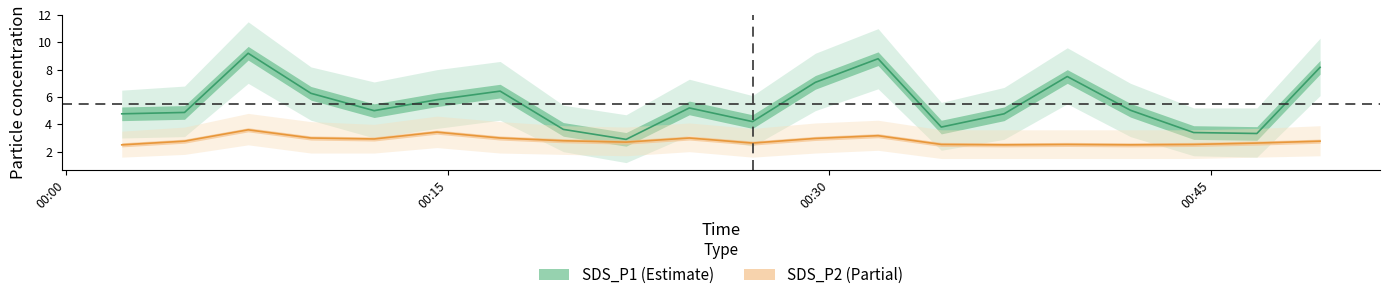

What is the difference between the SDS_P1_lower values at 2023/08/07 00:19:33 and 2023/08/07 00:29:27?

3.0